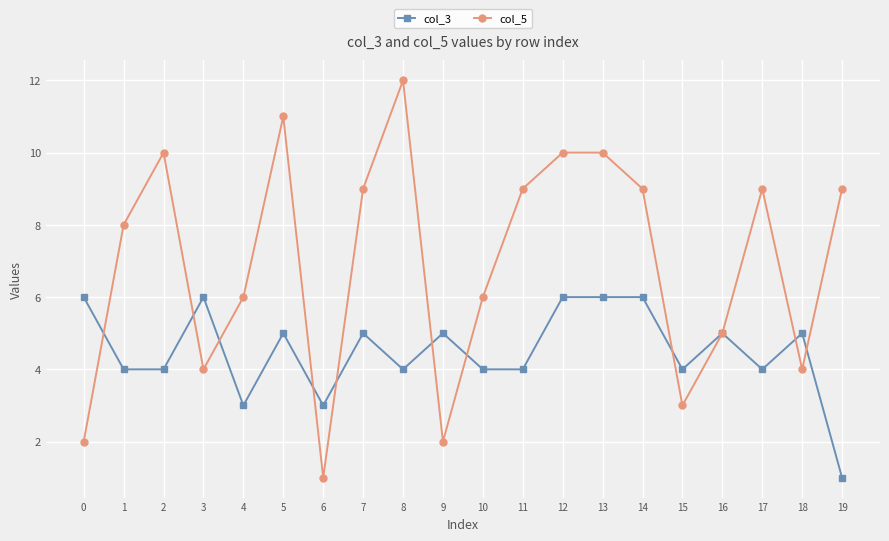

The col_3 series shows 2 at 11. True or false?

False